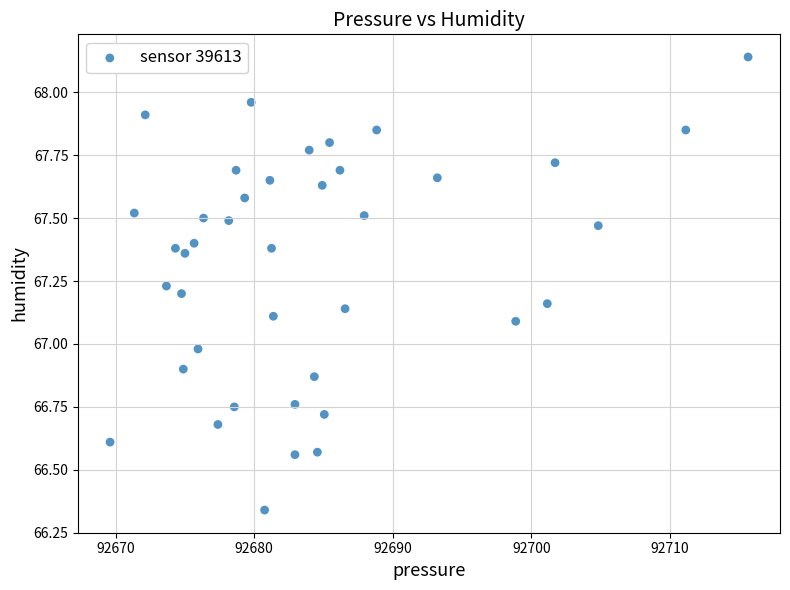

What is the range of X values (max minus min)?

46.1